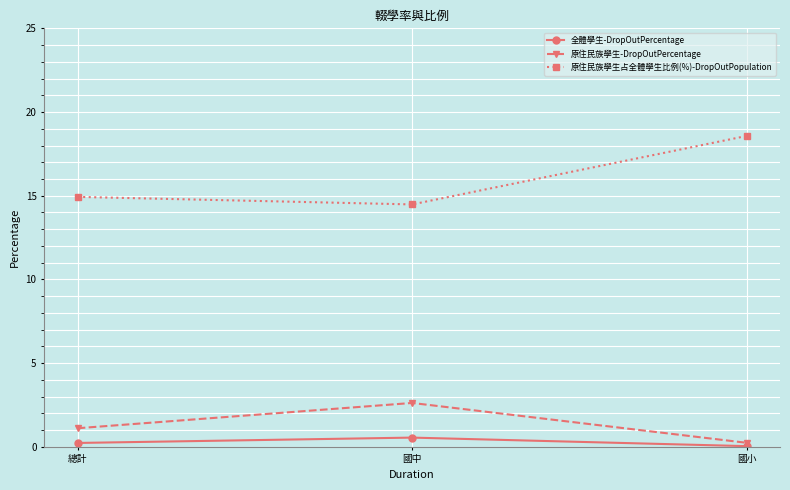

What is the sum of all 原住民族學生-DropOutPercentage values?

4.0